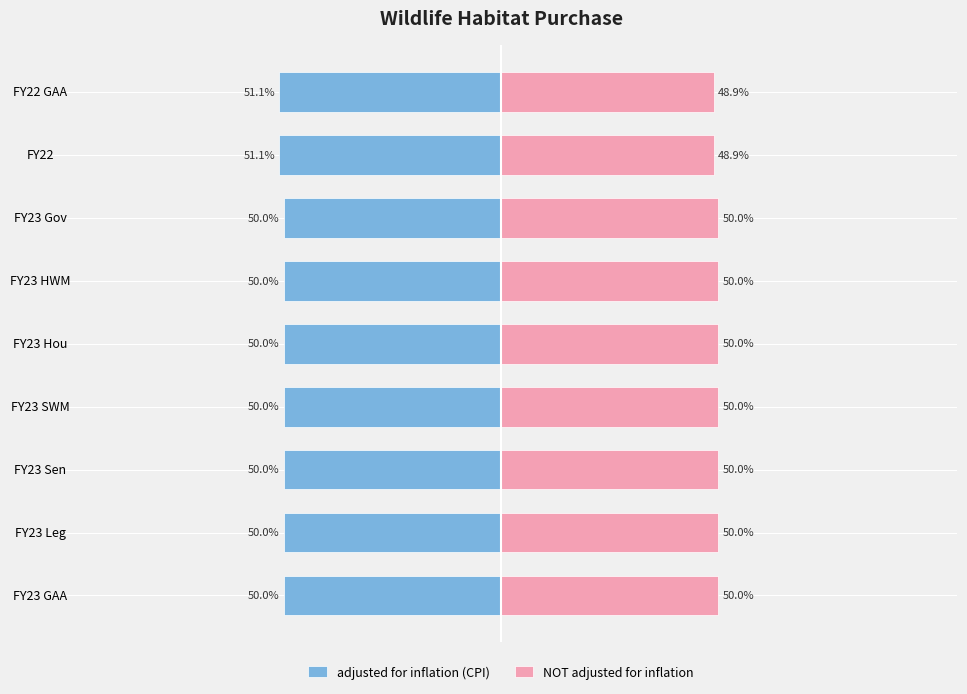

How many distinct data groups are displayed?

2